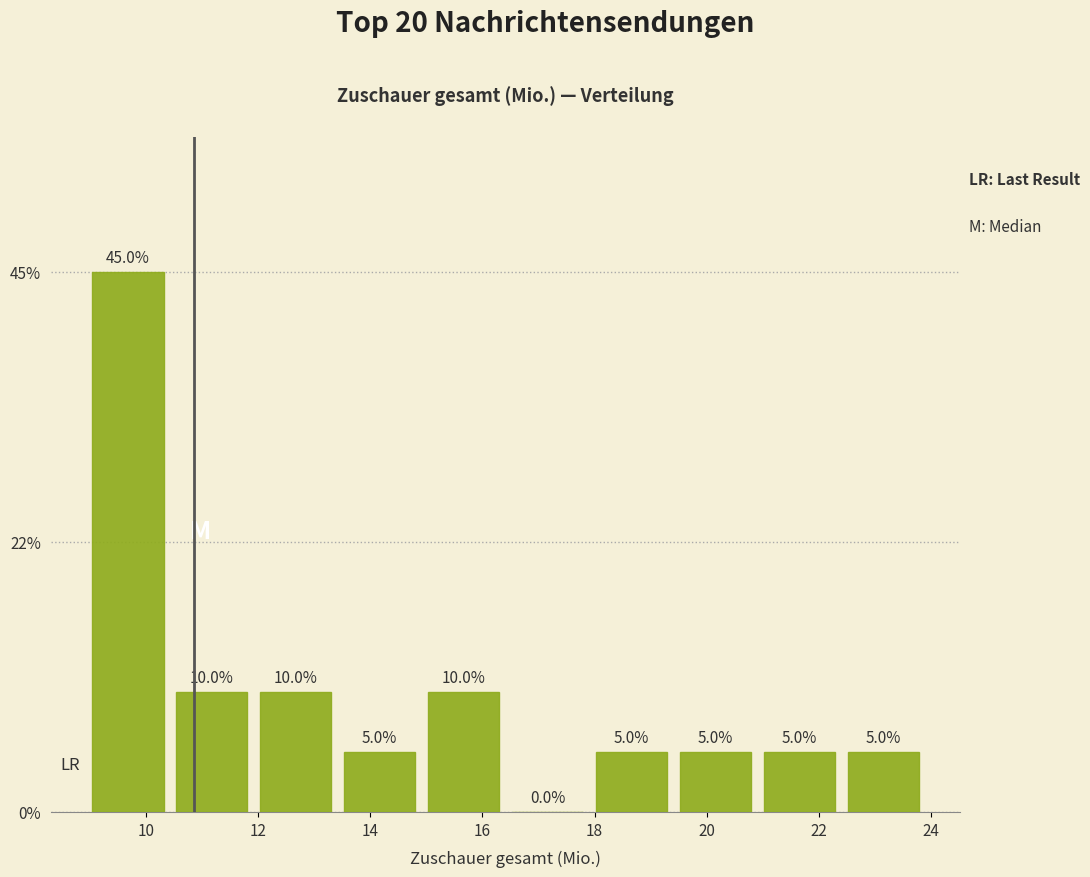

Reading left to right, list every bar in this chart as the range it spans on the x-axis followed by its height. The bar edges are not printed on the chart, so give them approximately, as read against the axis.

9.0 to 10.4: 45.0
10.4 to 12.0: 10.0
12.0 to 13.4: 10.0
13.4 to 15.0: 5.0
15.0 to 16.4: 10.0
16.4 to 18.0: 0.0
18.0 to 19.4: 5.0
19.4 to 21.0: 5.0
21.0 to 22.4: 5.0
22.4 to 23.8: 5.0